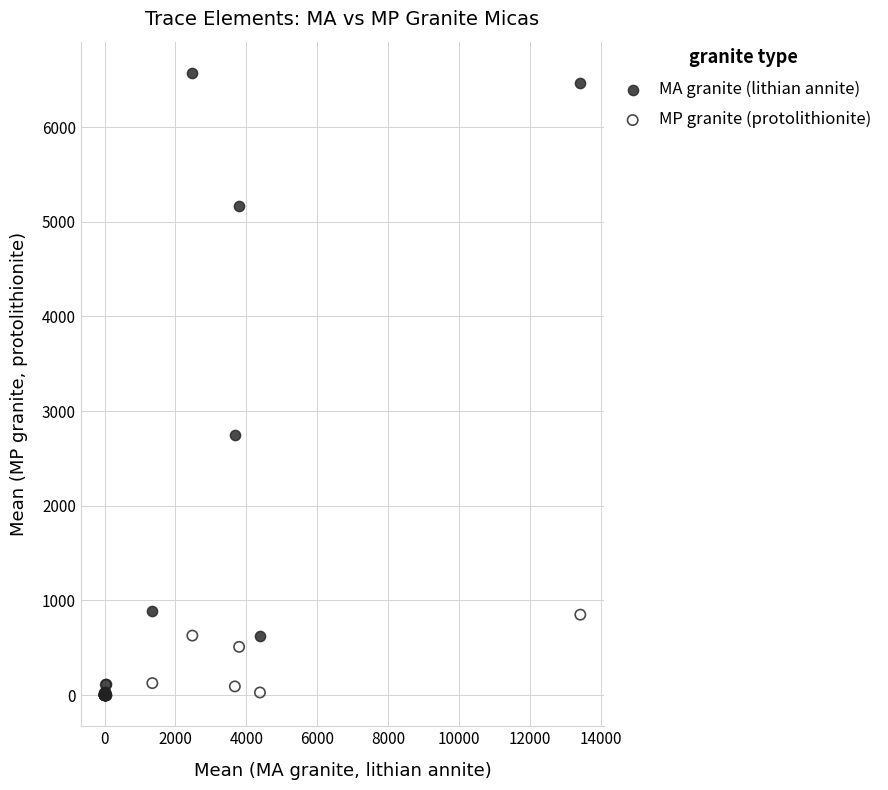

In the MA granite (lithian annite) series, what Y value is closest to 3287?

2752.0